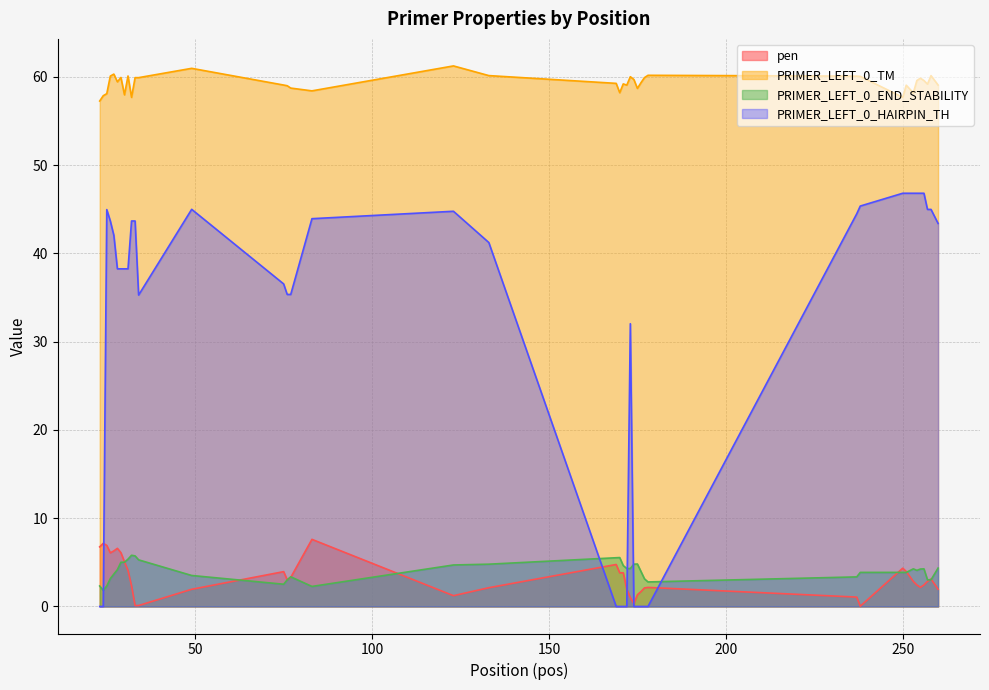

At how many categories does at least one series exceed 58?

35